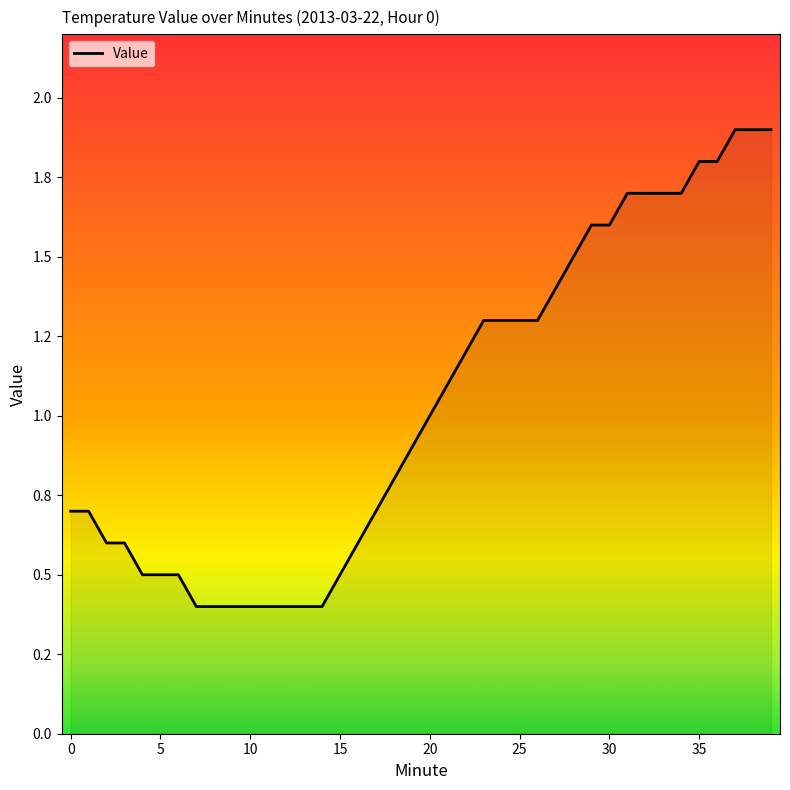

Does the chart display data point markers on the line(s)?

No